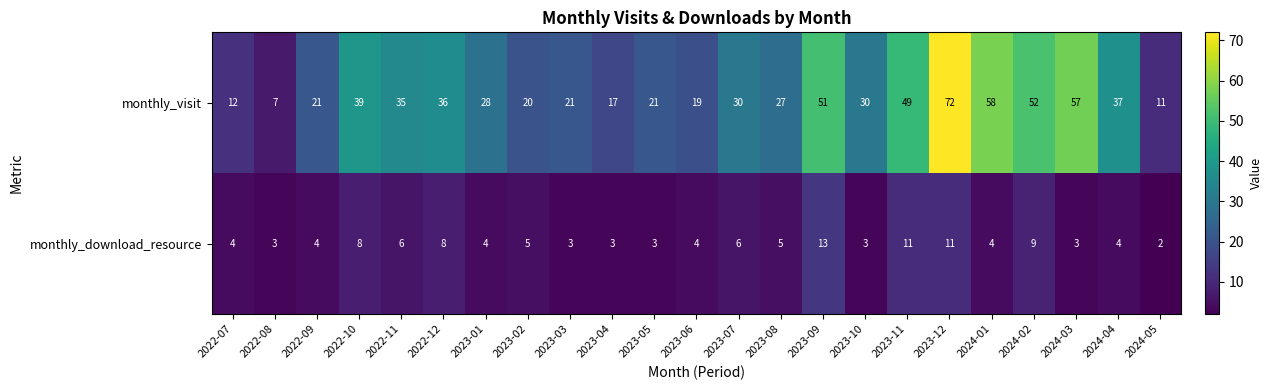

True or false: monthly_visit has a value of 57 at 2024-03.

True